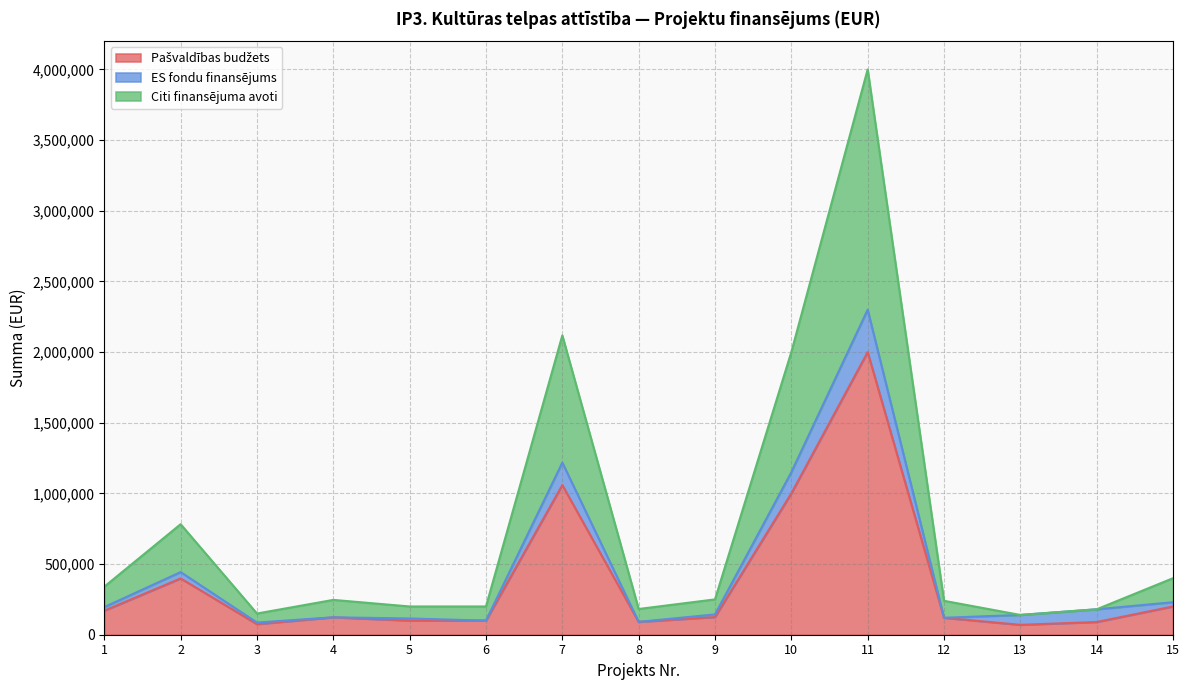

At which category is the sum across all series the highest?

11